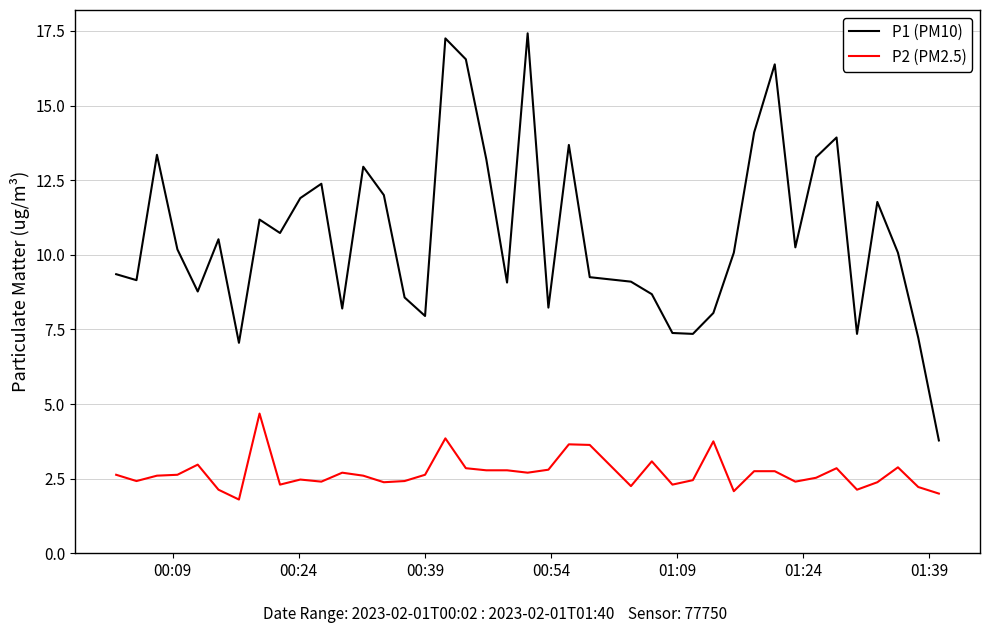

Which series has the largest total across all categories?

P1 (PM10)